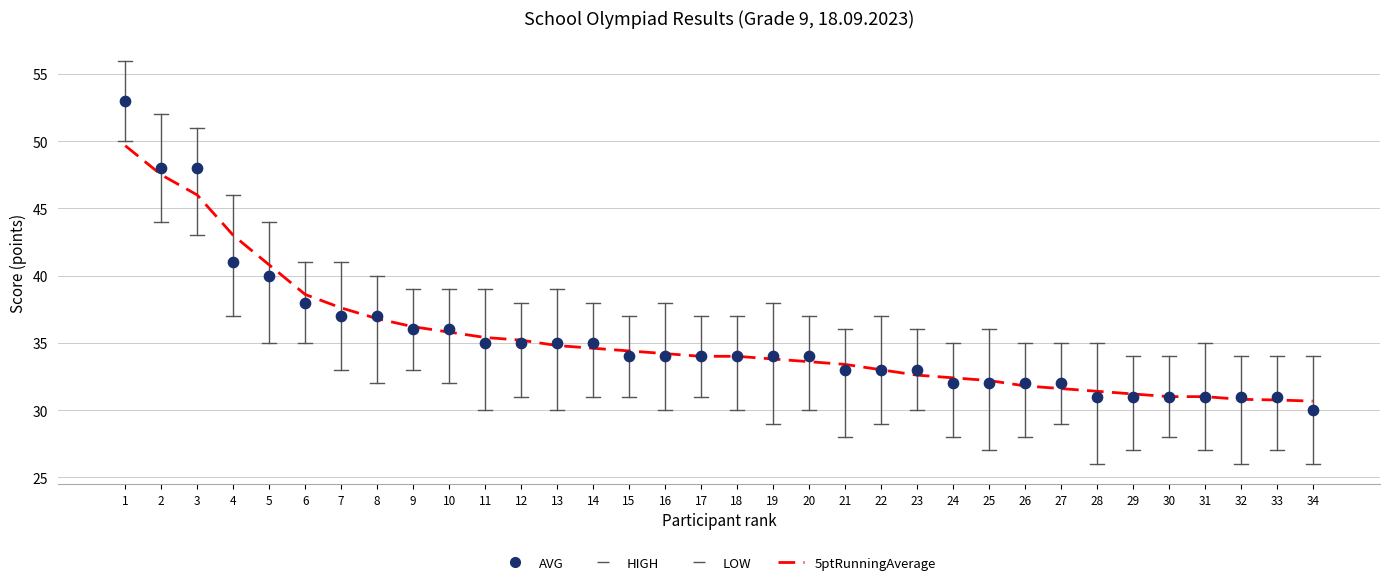

Which series reaches the maximum Y coordinate?

AVG